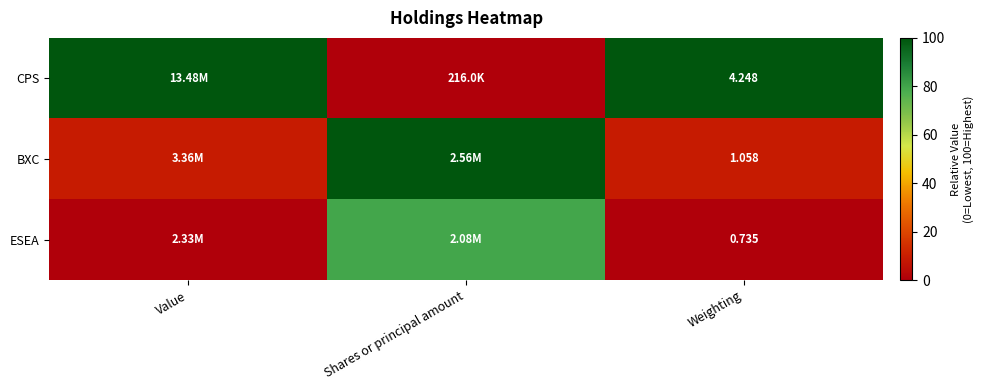

Is it true that BXC equals 6.4 at Weighting?

False